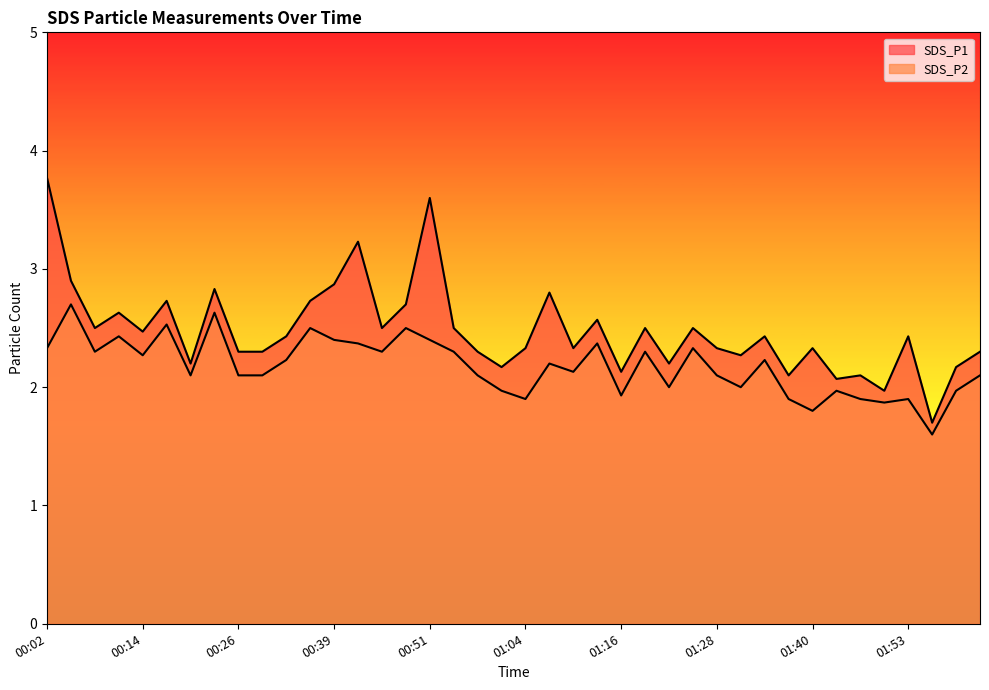

Which series has the largest range (max minus min)?

SDS_P1